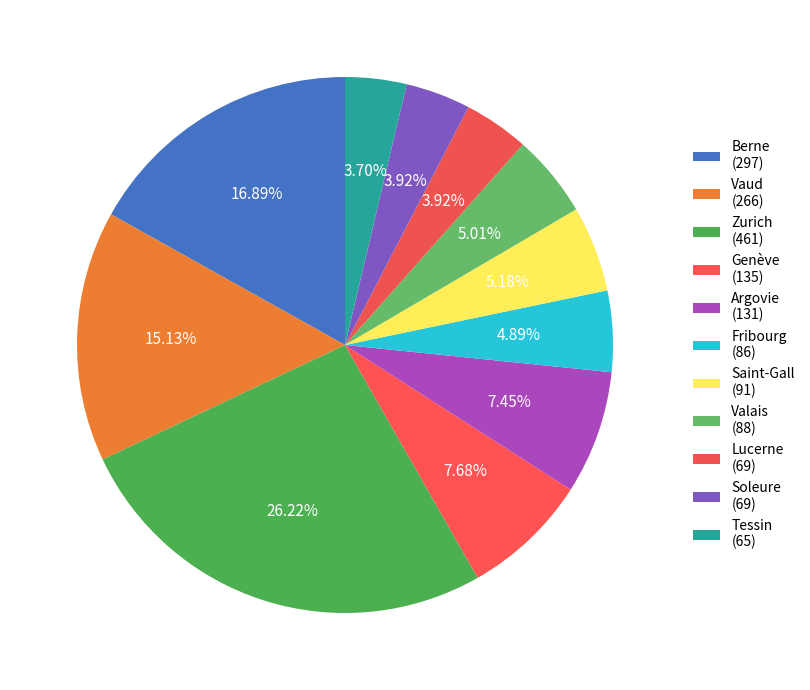

How many slices are in this pie chart?

11